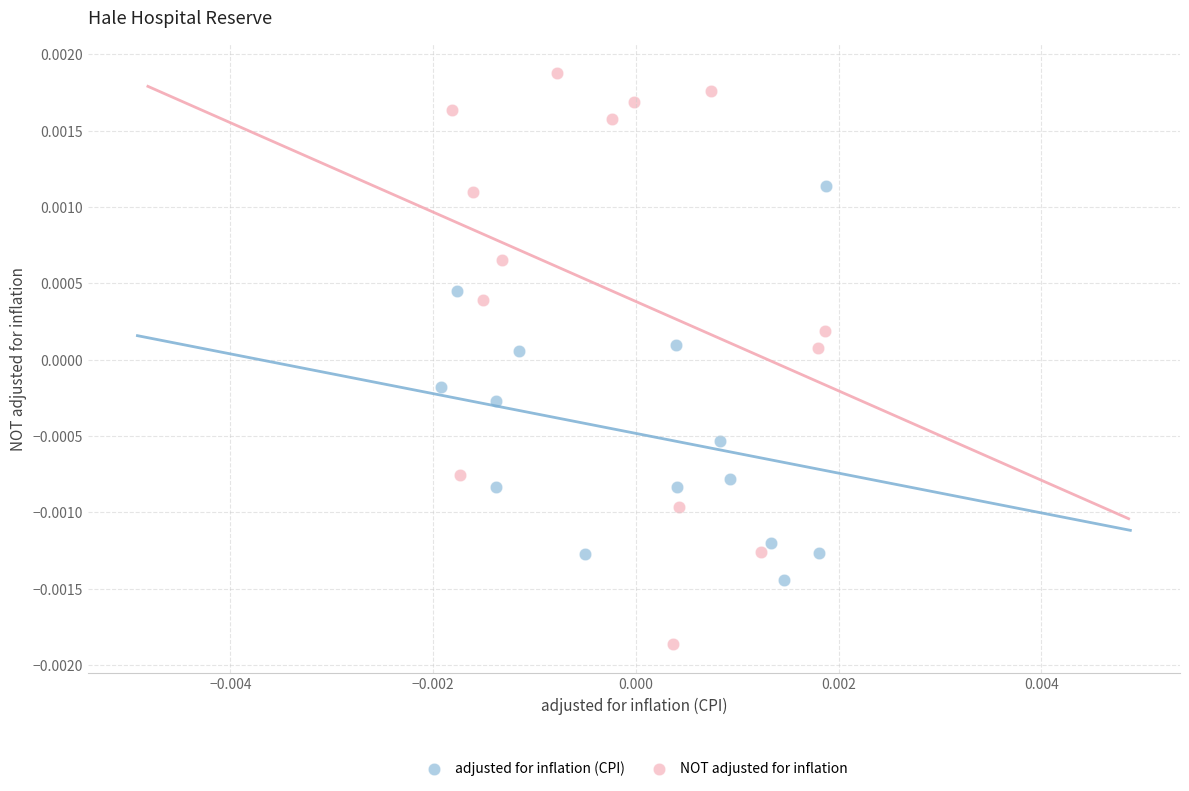

Which series contains the lowest Y value?

NOT adjusted for inflation